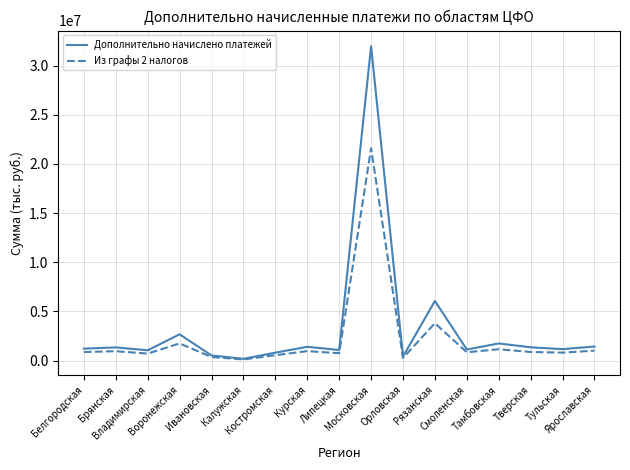

Which series has the widest spread of values?

Дополнительно начислено платежей